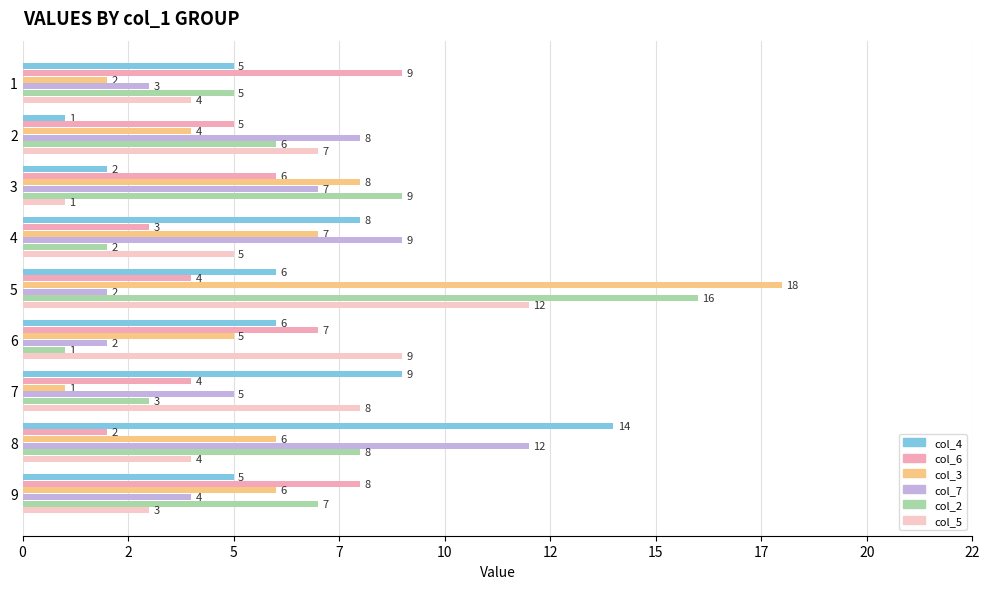

What is the difference between the maximum and second lowest values in the col_4 series?

12